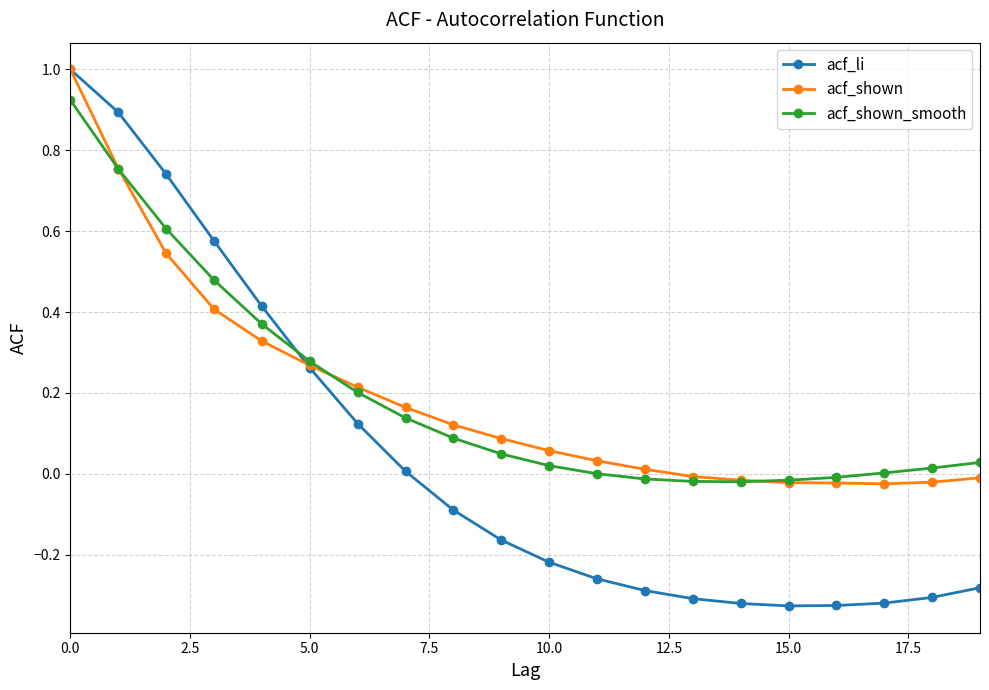

Which series has the widest spread of values?

acf_li